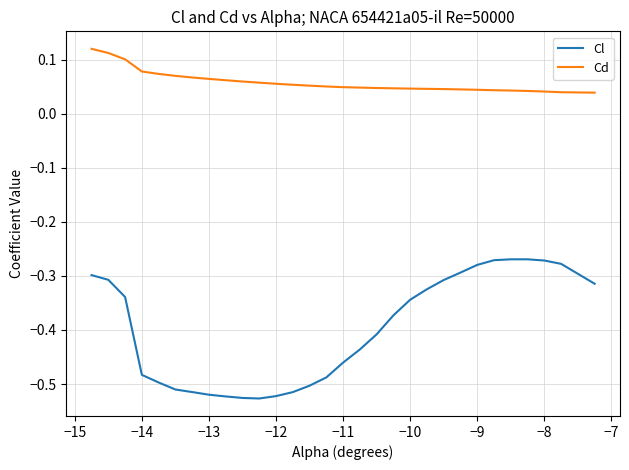

List the series in order of their peak value, lowest first.

Cl, Cd